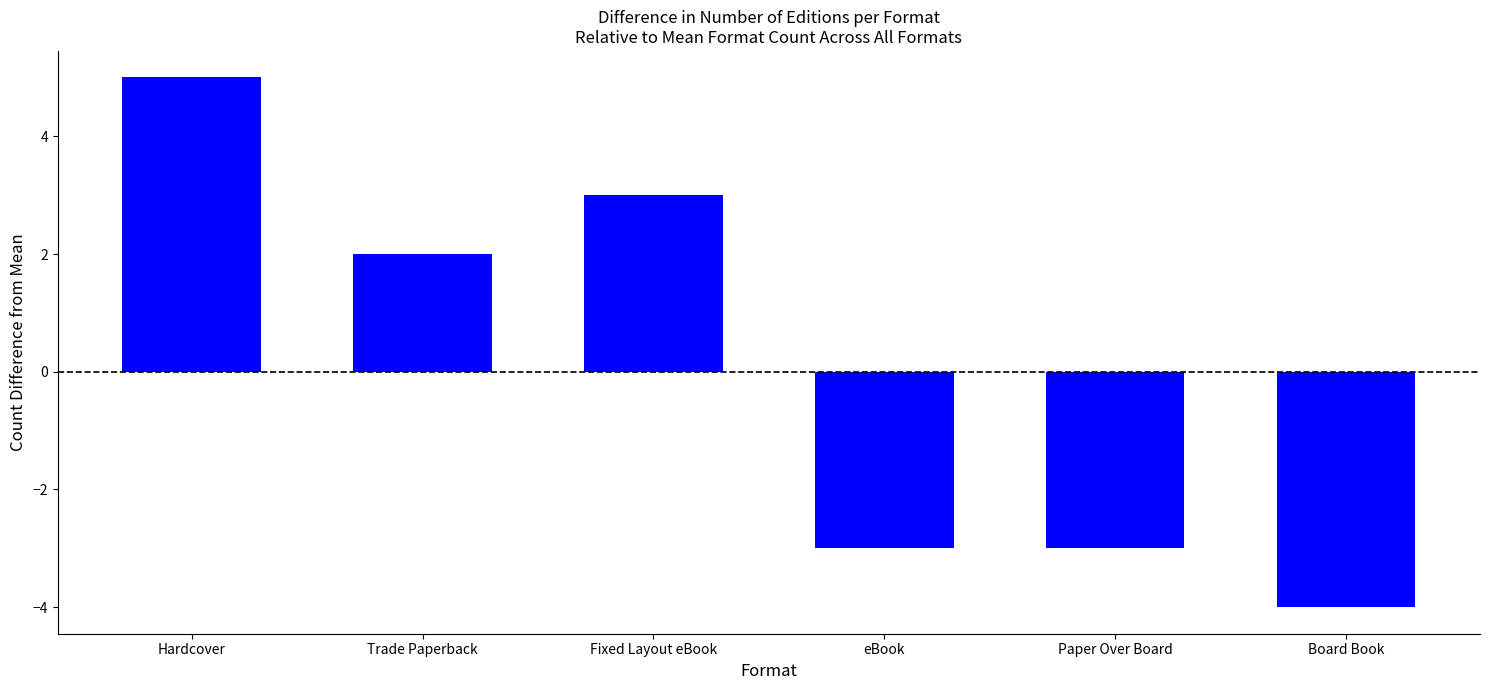

How many data points are less than 2?

3